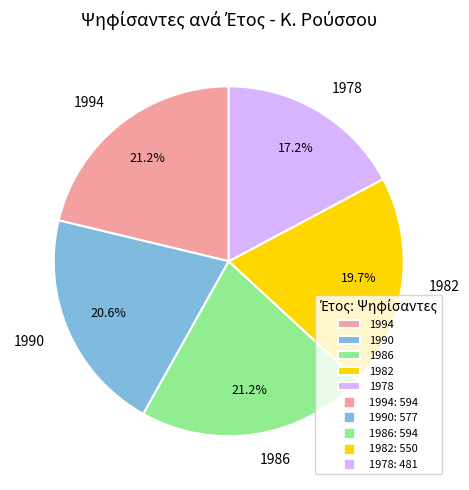

Which has a higher value, 1982 or 1986?

1986